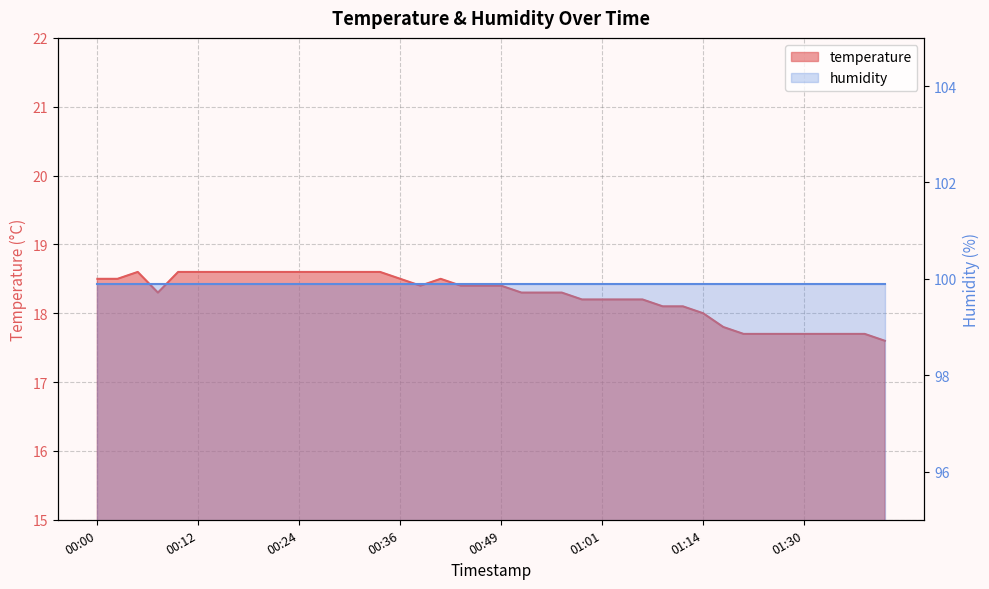

What value does the data have at 01:06?

18.2